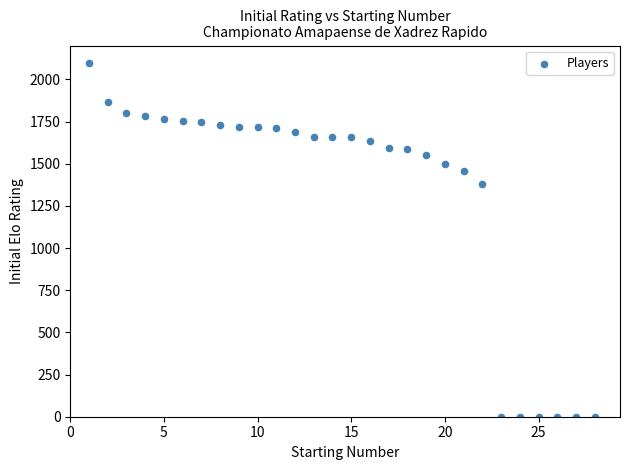

What Y value in the scatter plot is closest to 1048?

1377